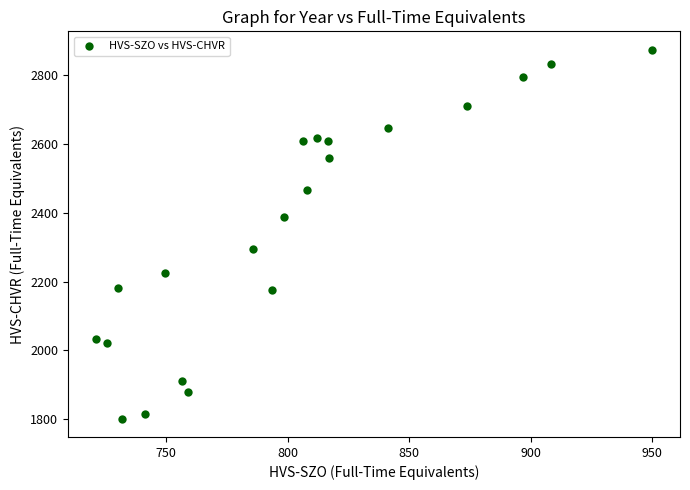

What is the range of X values (max minus min)?

229.0